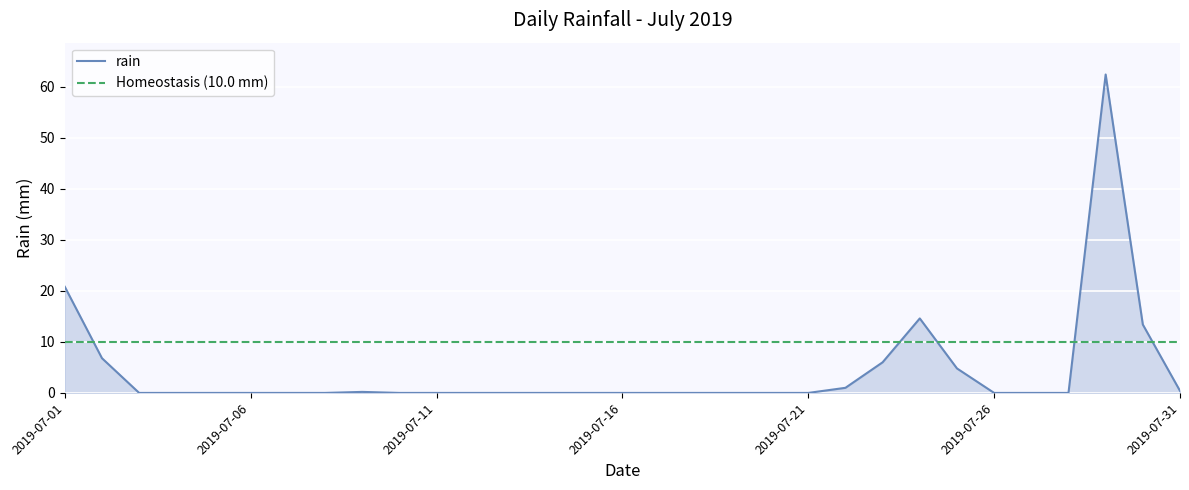

At which category does the data reach its first local peak?

2019-07-09